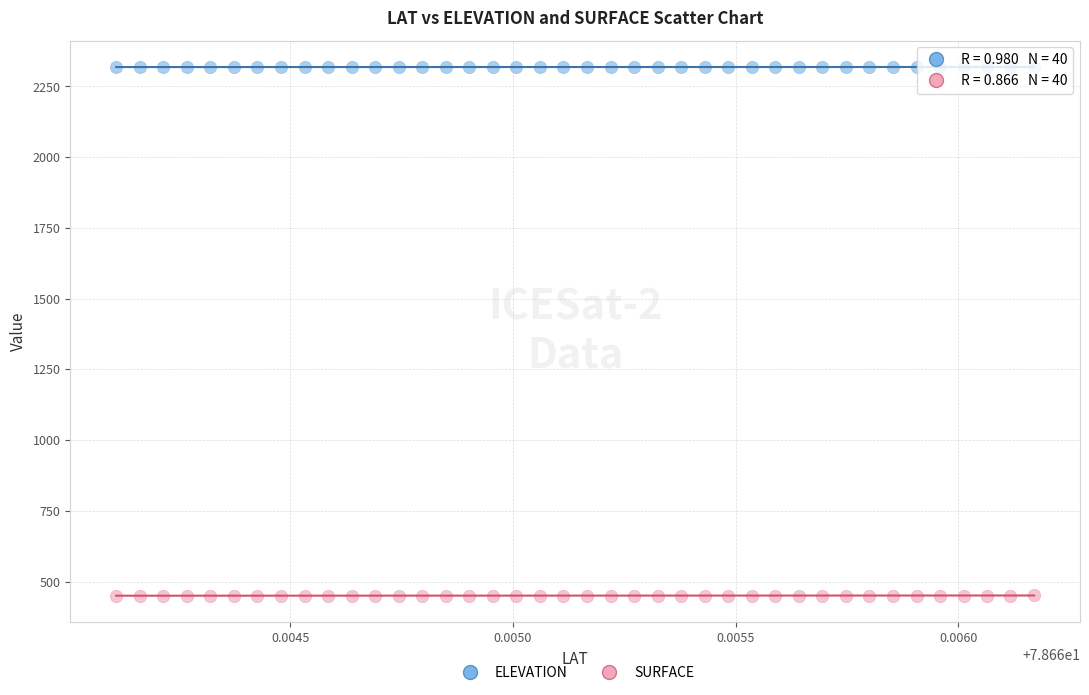

Which series has the widest spread of Y values?

SURFACE